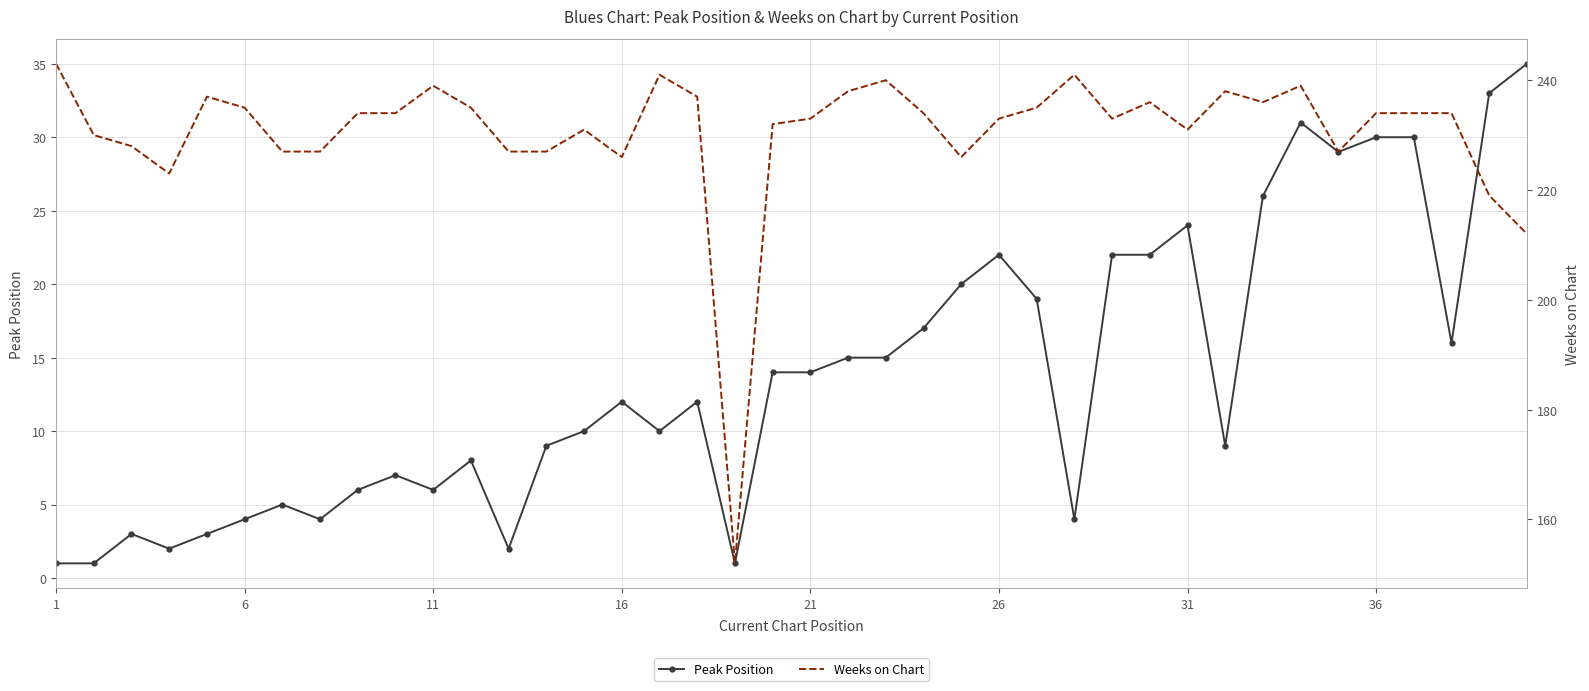

What is the value of the Peak Position point at the 9th from the left?

6